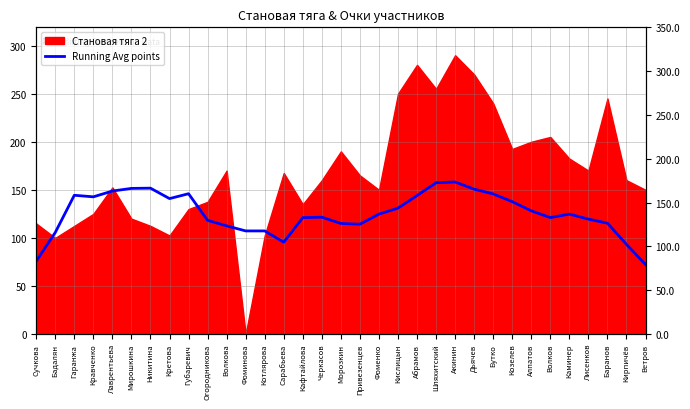

Reading left to right, what are all the values shown in this chart?

75.8	105.6	144.3	142.7	148.7	151.5	151.7	140.9	145.9	118.2	112.5	107.2	107.2	95.5	121.1	121.5	115.0	114.3	124.8	130.9	144.0	157.4	158.2	150.7	145.8	137.7	128.2	121.1	124.8	119.5	115.3	93.2	72.4